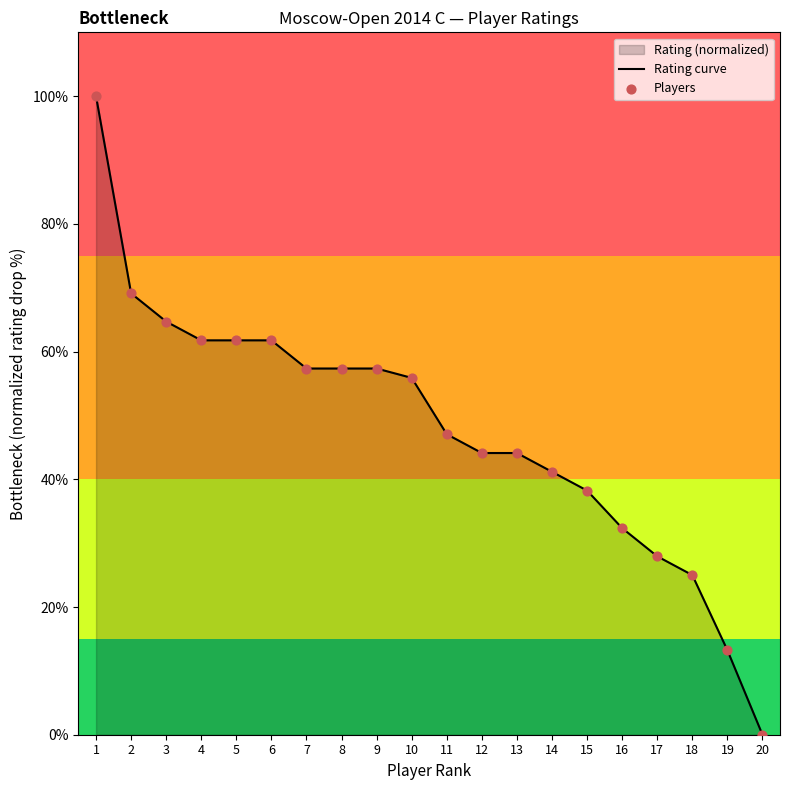

Which series has the largest Y range (max minus min)?

Rating curve